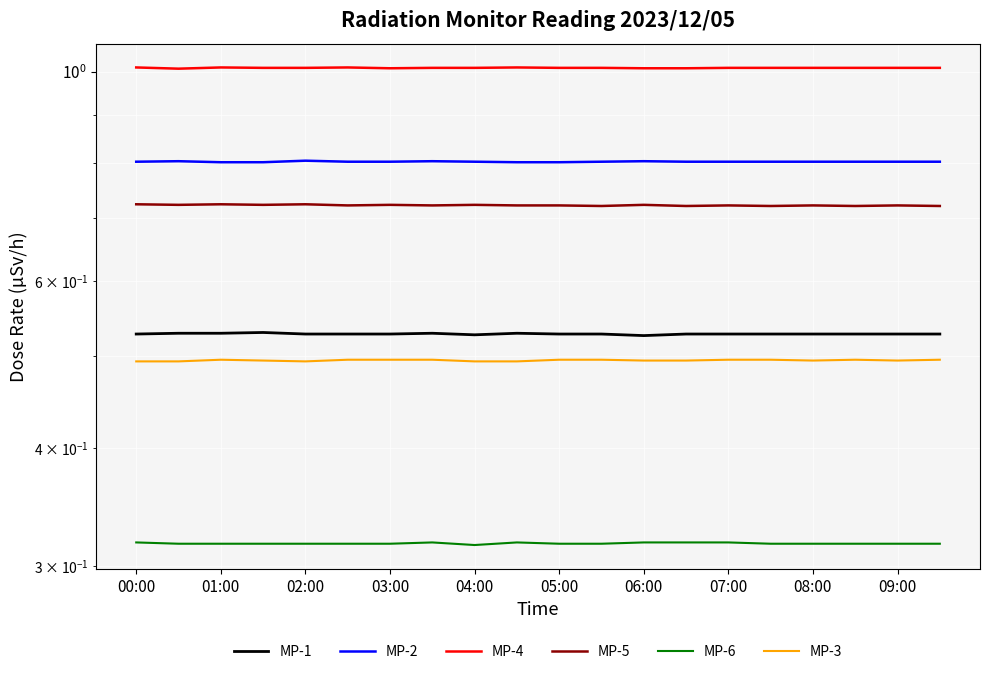

At 02:00, list the series in order from smallest to largest.

MP-6, MP-3, MP-1, MP-5, MP-2, MP-4